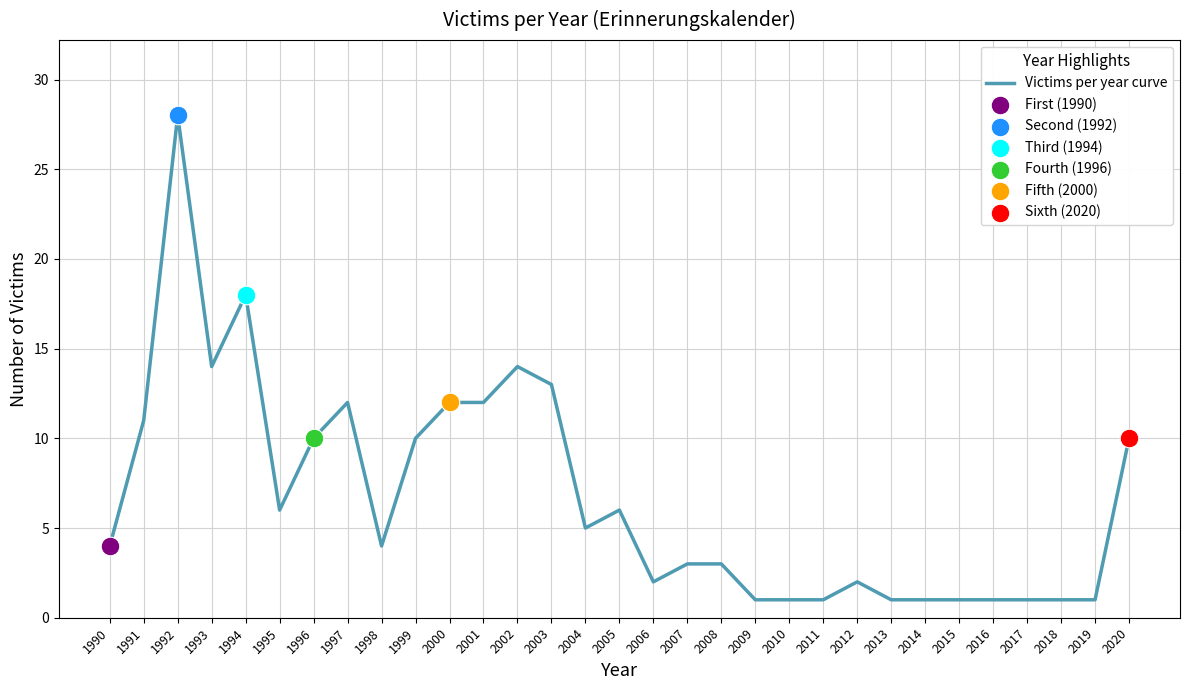

What is the change in value from 2005 to 2009?

-5